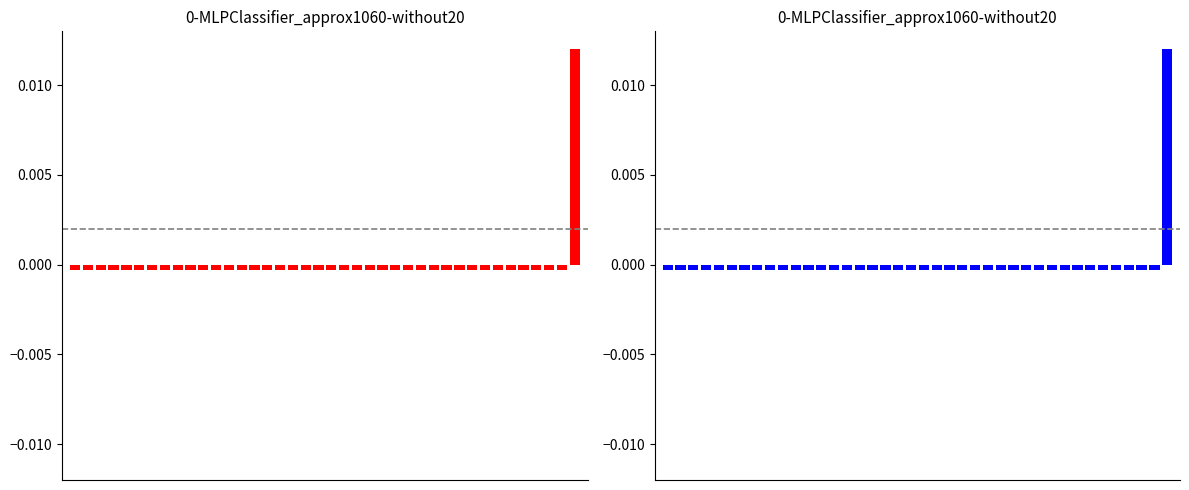

The chart shows a value of -0.0 at 38. True or false?

False